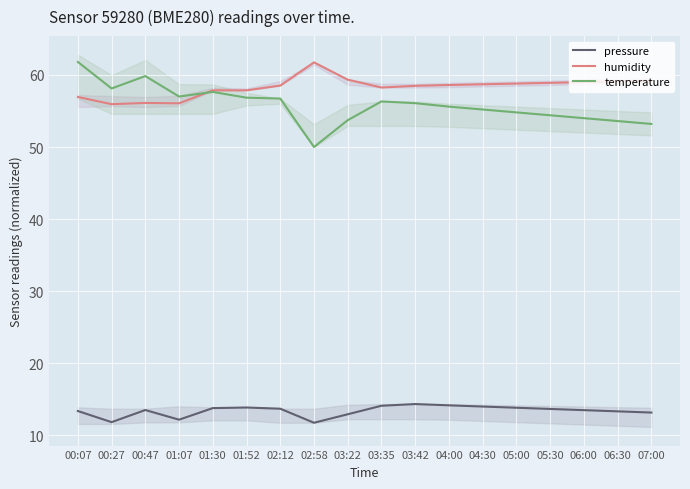

What is the label of the 8th point from the left?

02:58